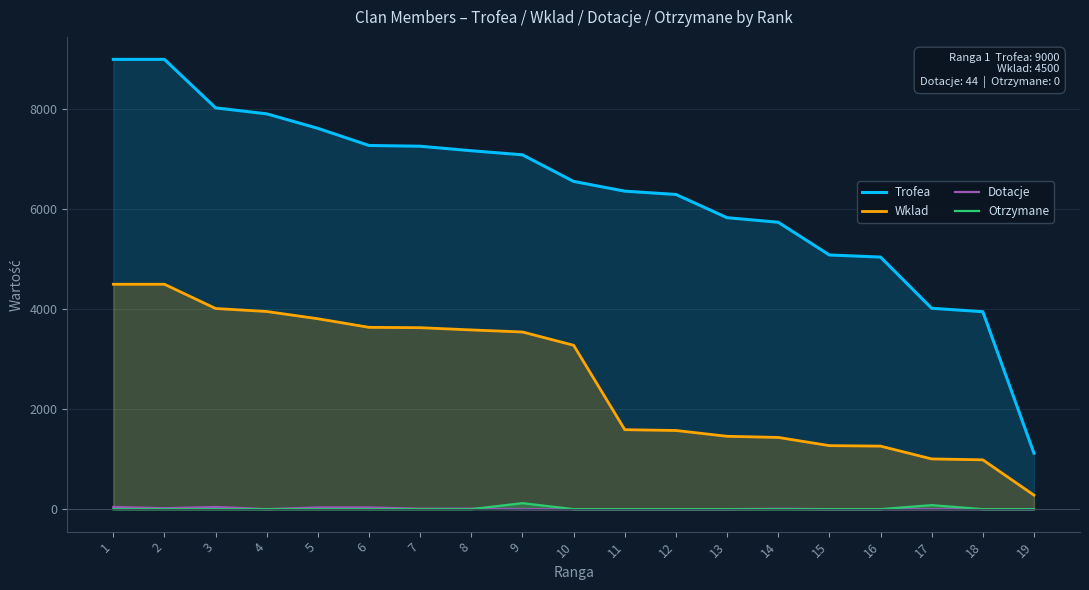

At which category does the chart reach its peak across all series?

1